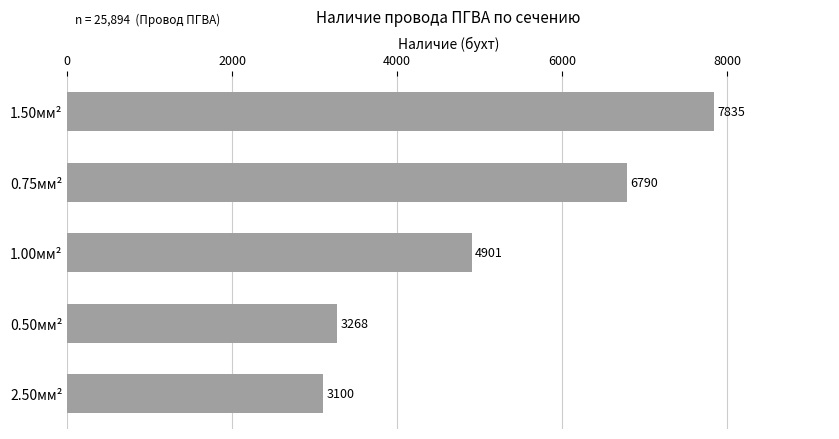

Reading bottom to top, transcribe all the data shown in this chart.

2.50мм²=3100	0.50мм²=3268	1.00мм²=4901	0.75мм²=6790	1.50мм²=7835